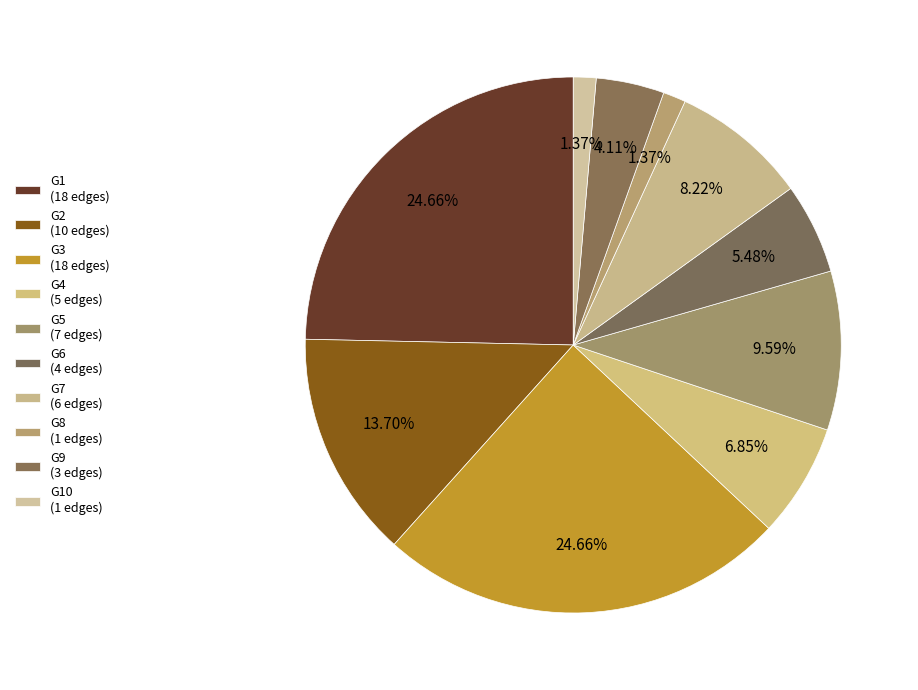

How many segments does this pie chart have?

10